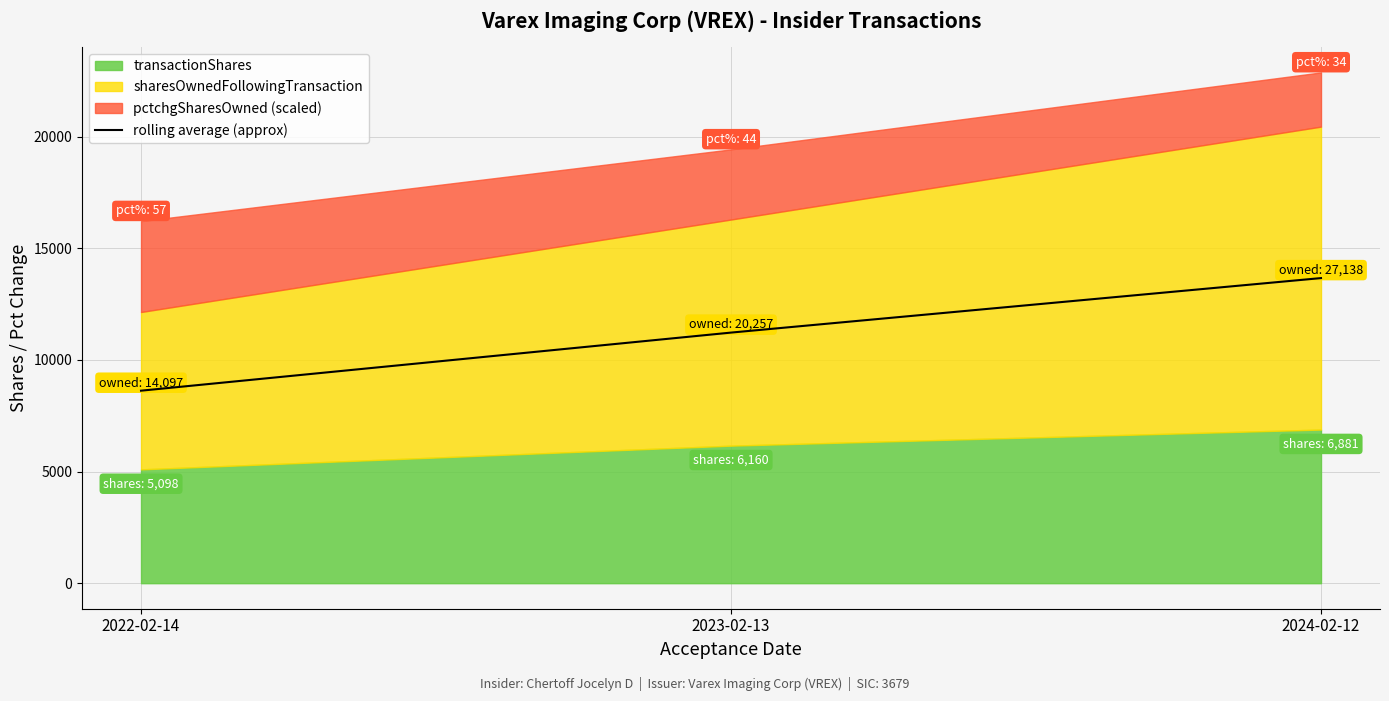

At which category does the chart reach its minimum across all series?

2022-02-14